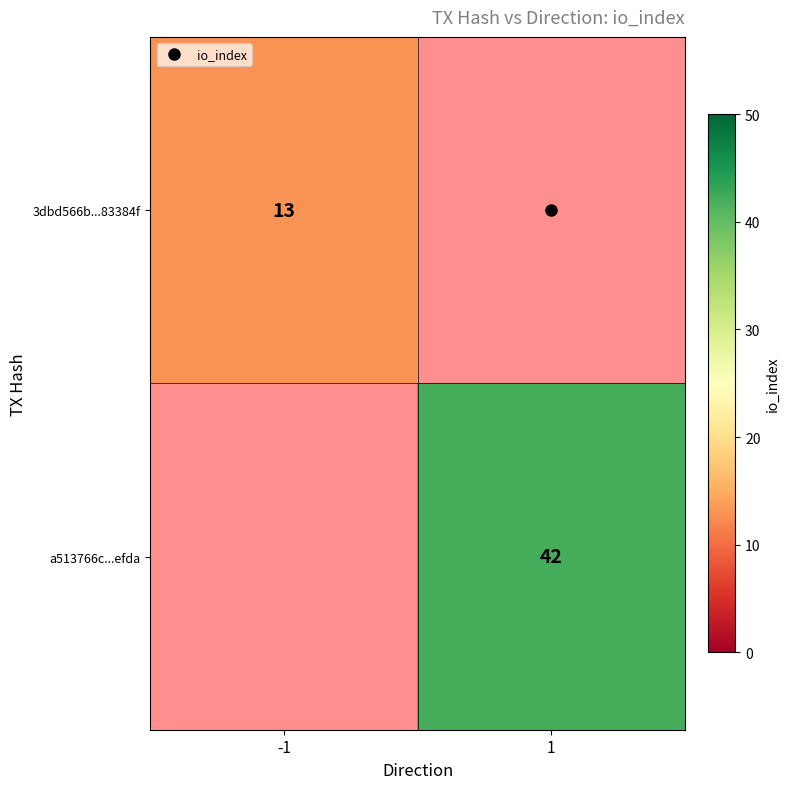

Which category has the highest value in the 3dbd566b...83384f series?

-1